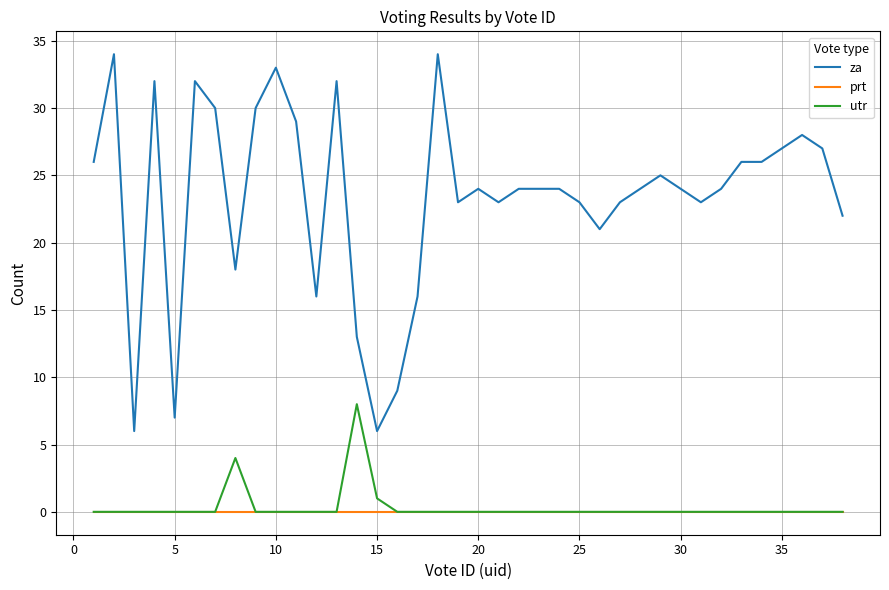

Which series has the largest range (max minus min)?

za